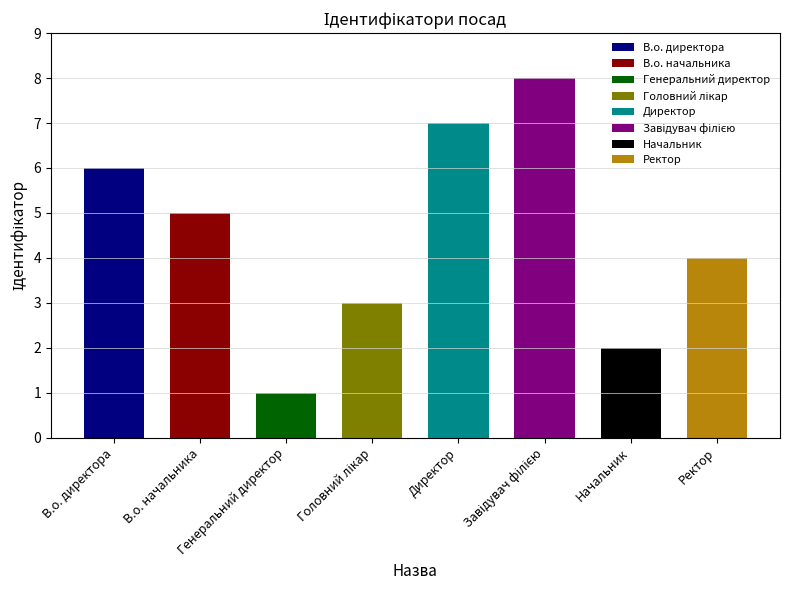

Between Генеральний директор and Головний лікар, which is larger?

Головний лікар